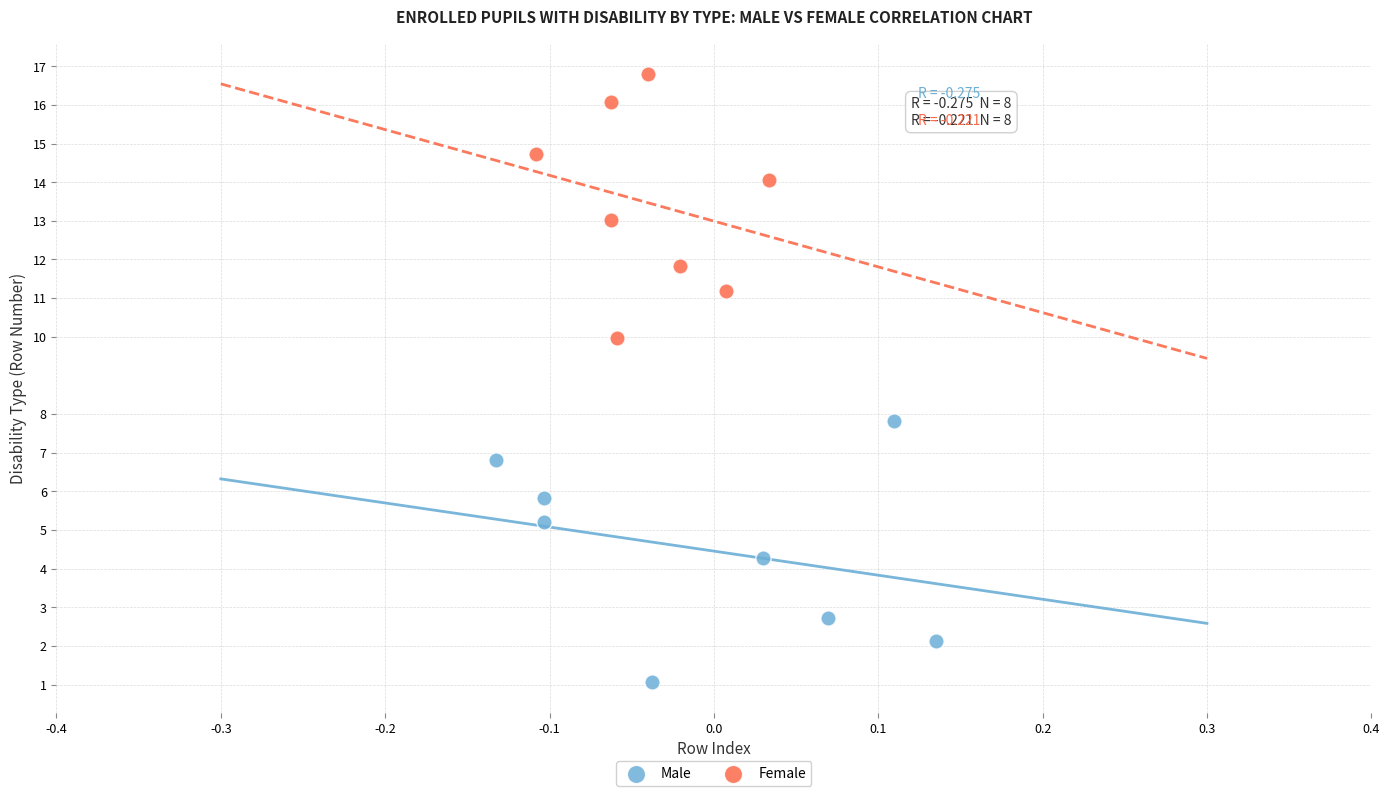

Which series has the widest spread of Y values?

Female